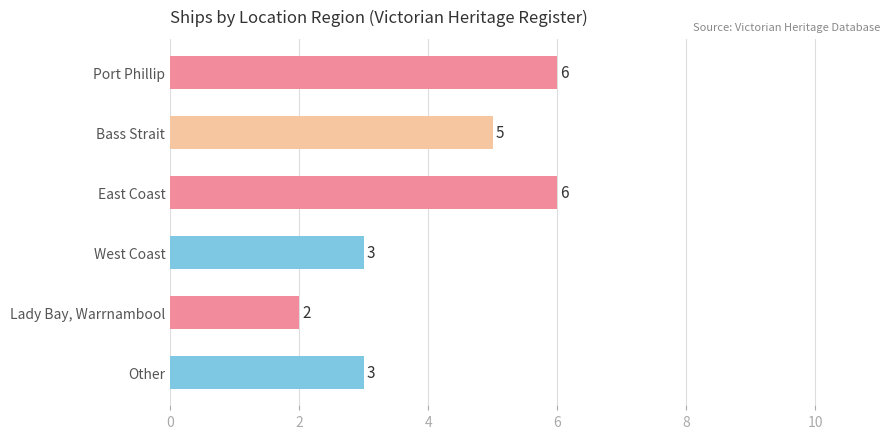

What value does the data have at East Coast?

6